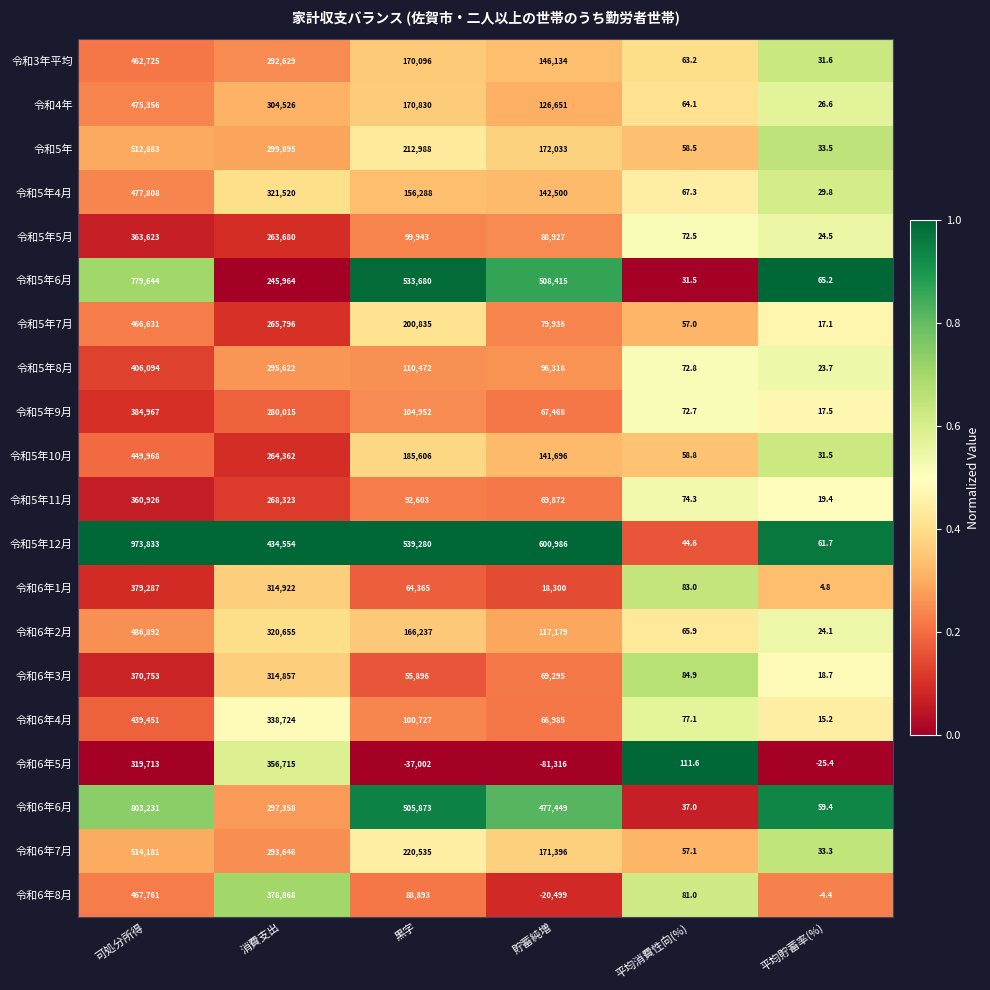

At which category is the sum across all series the highest?

可処分所得